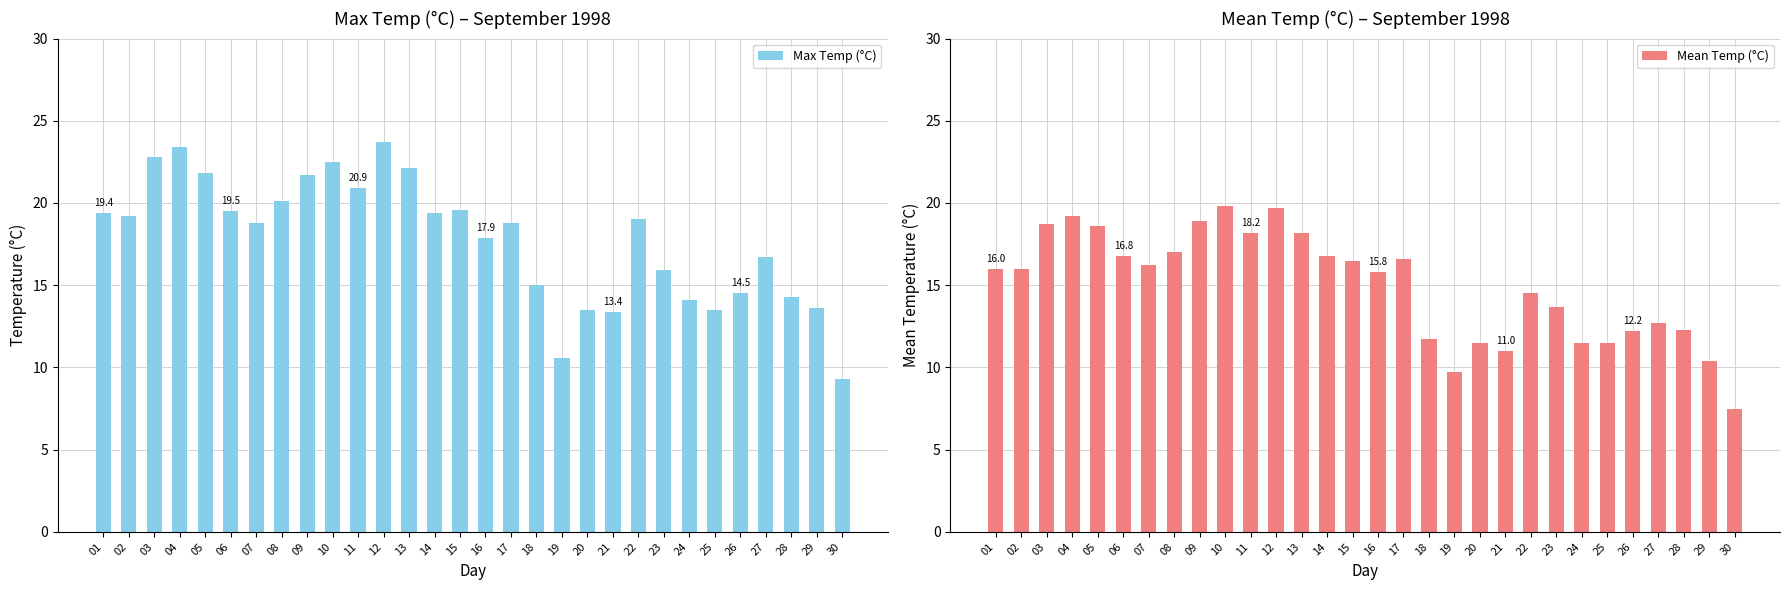

What is the difference between the maximum and minimum values in the Max Temp (°C) series?

14.4